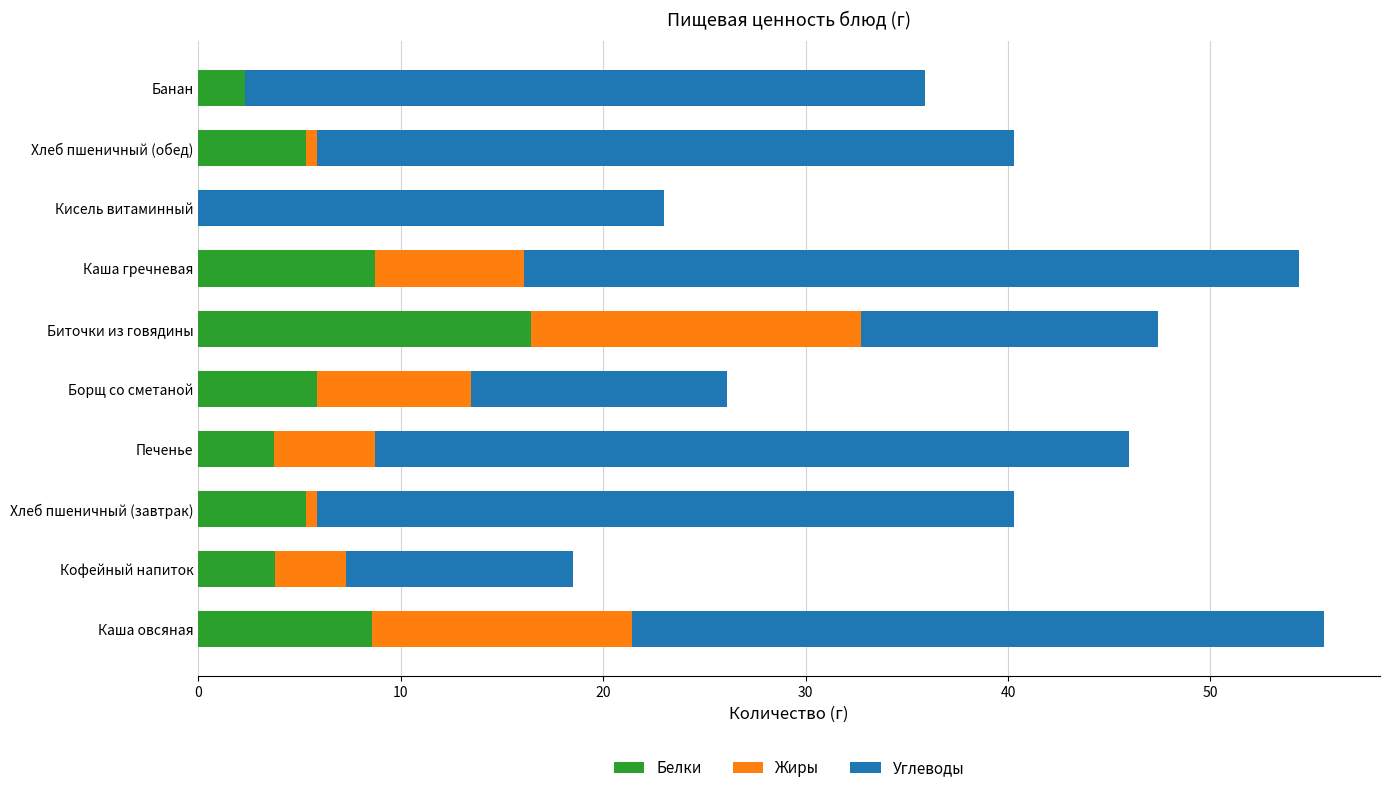

At which label does Белки reach its peak?

Биточки из говядины